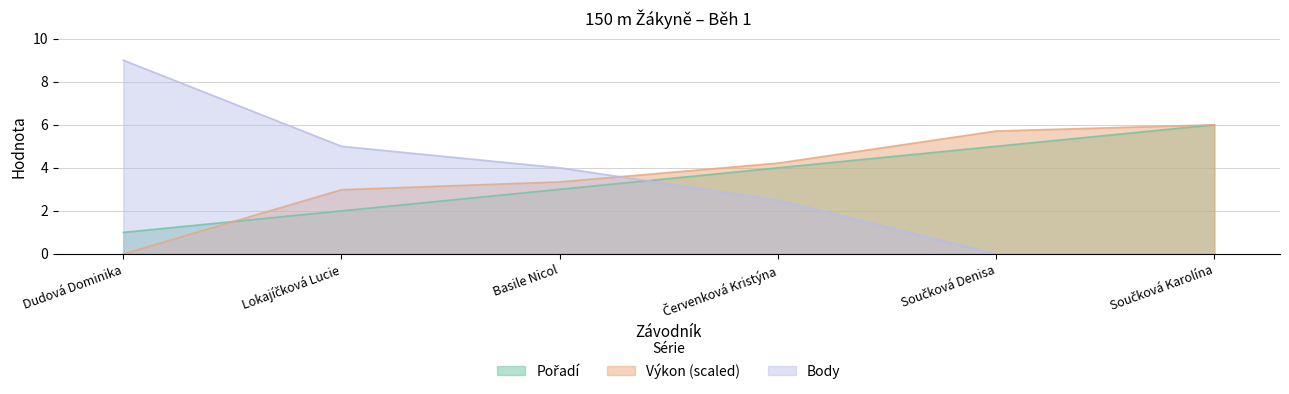

True or false: Body has a value of 1.9 at Lokajíčková Lucie.

False